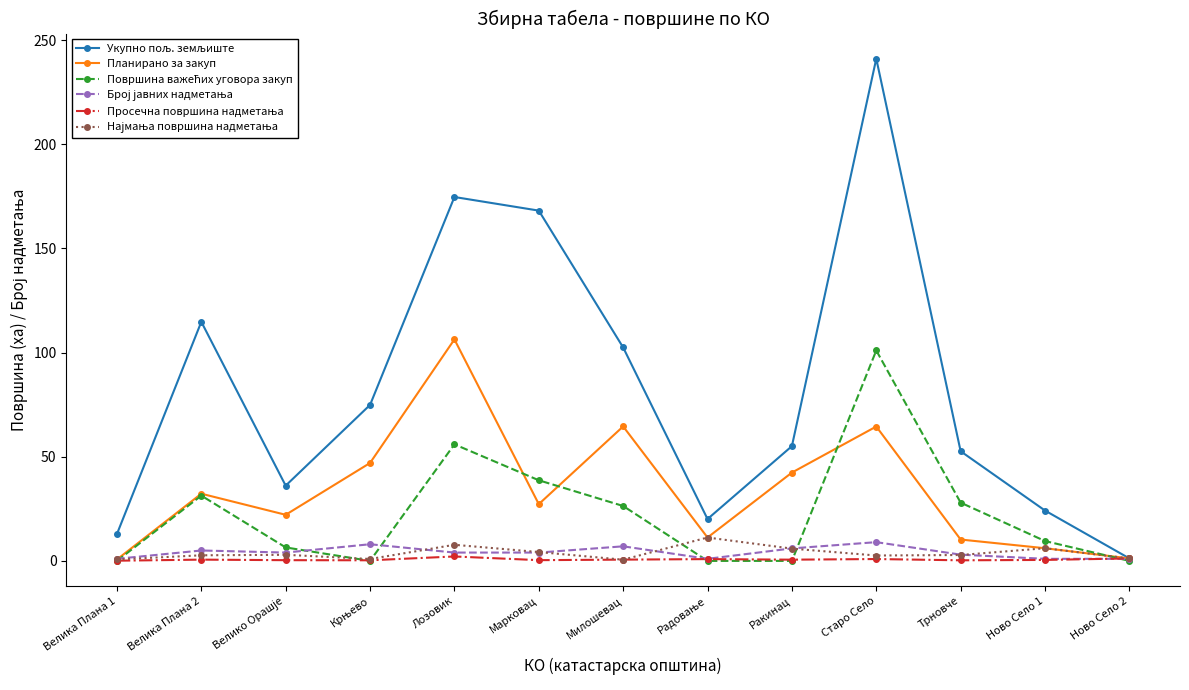

What is the value of the Планирано за закуп point at the 2nd from the left?

32.3